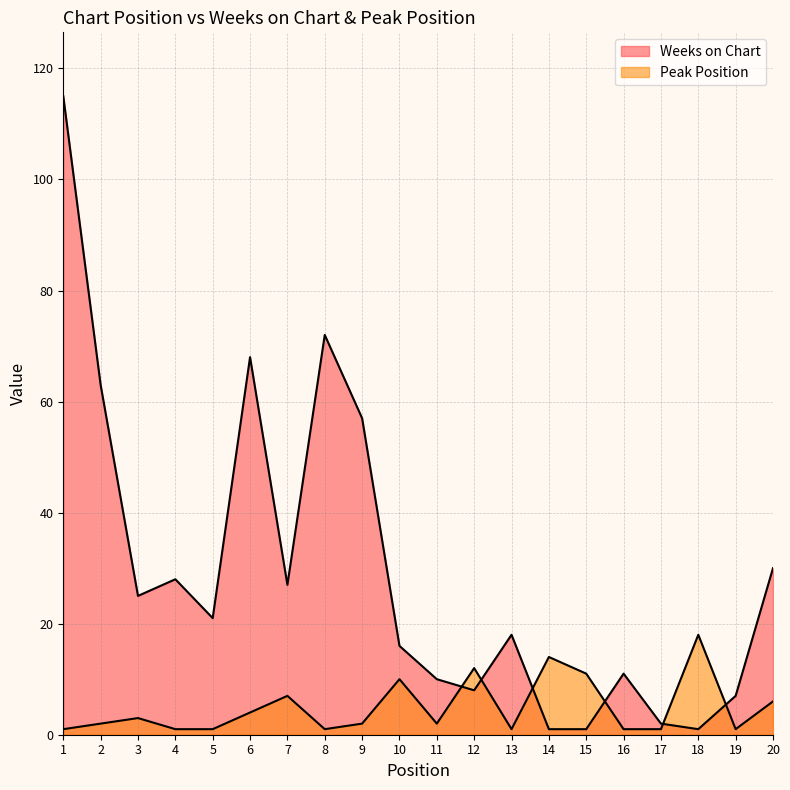

What is the total value across all series at 14?

15